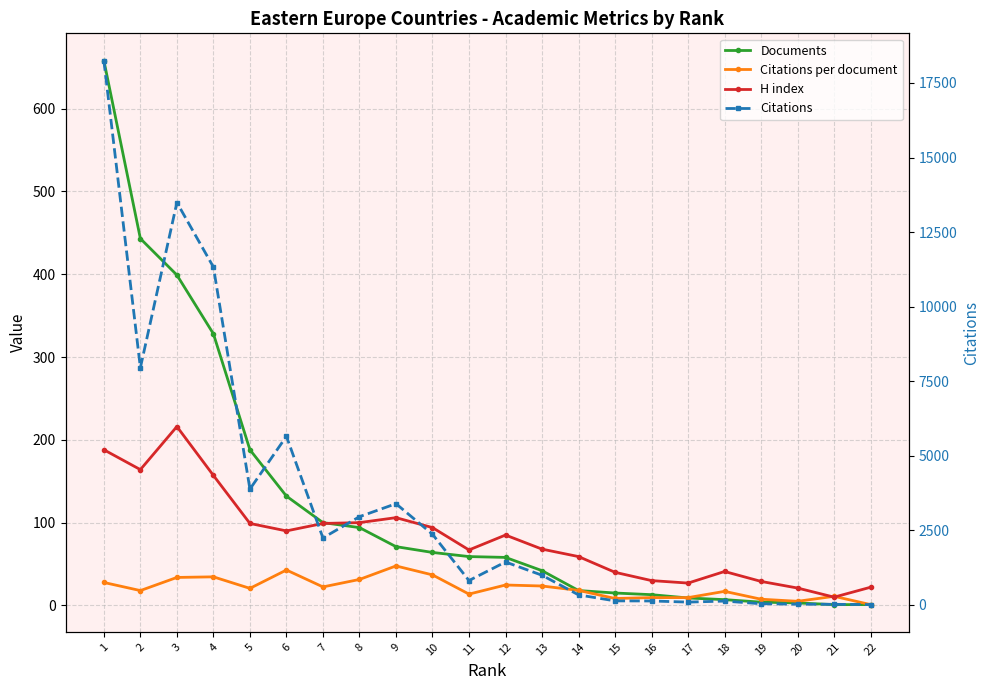

Does the chart display data point markers on the line(s)?

Yes